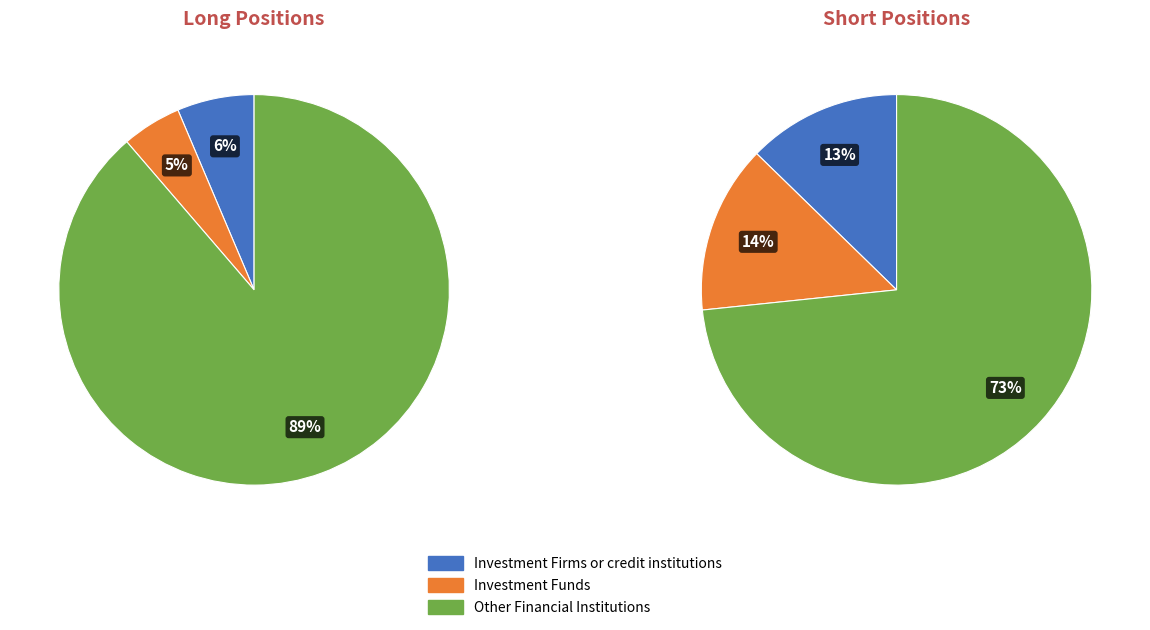

Does any single category account for the majority?

Yes